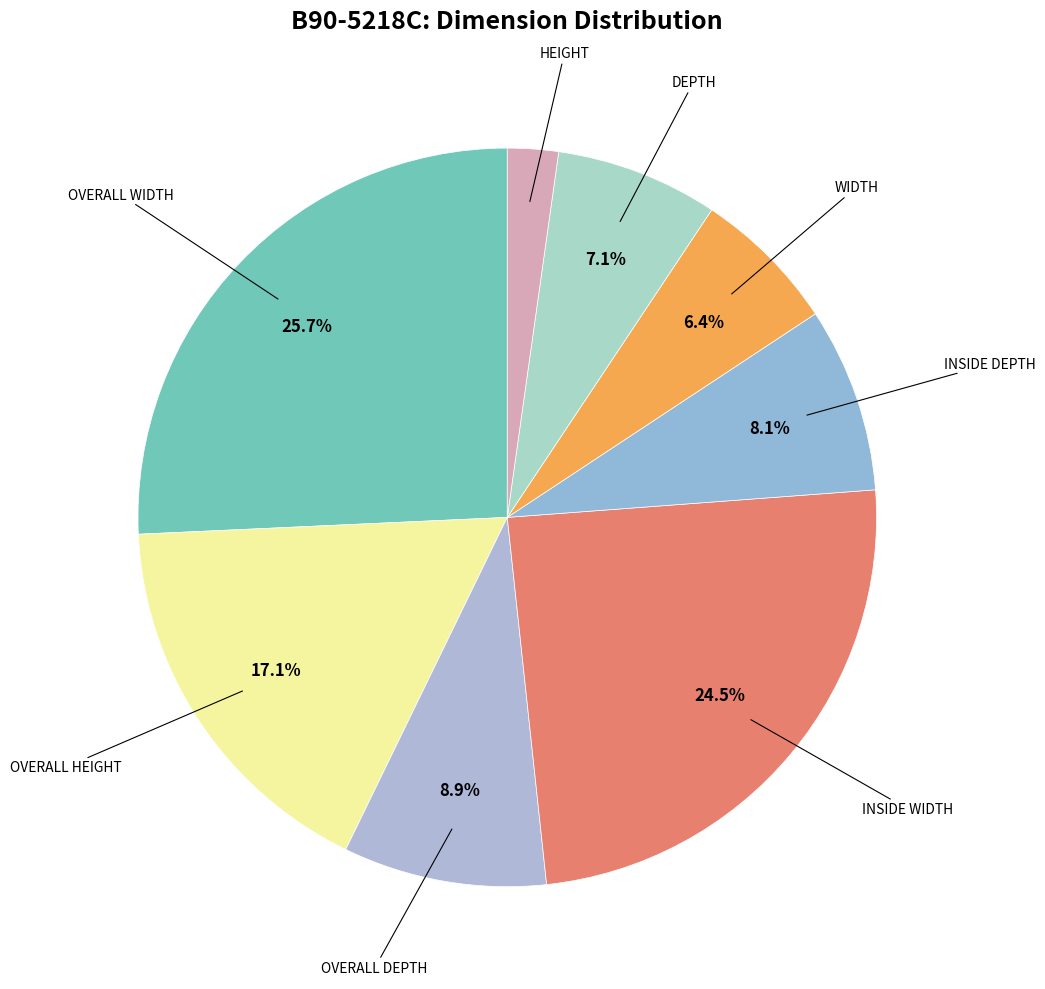

How many segments does this pie chart have?

8